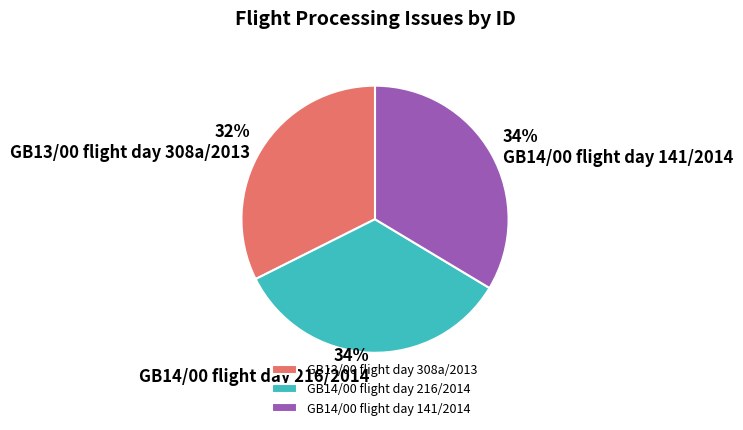

What percentage is the GB14/00 flight day 216/2014 slice, to the nearest percent?

34%